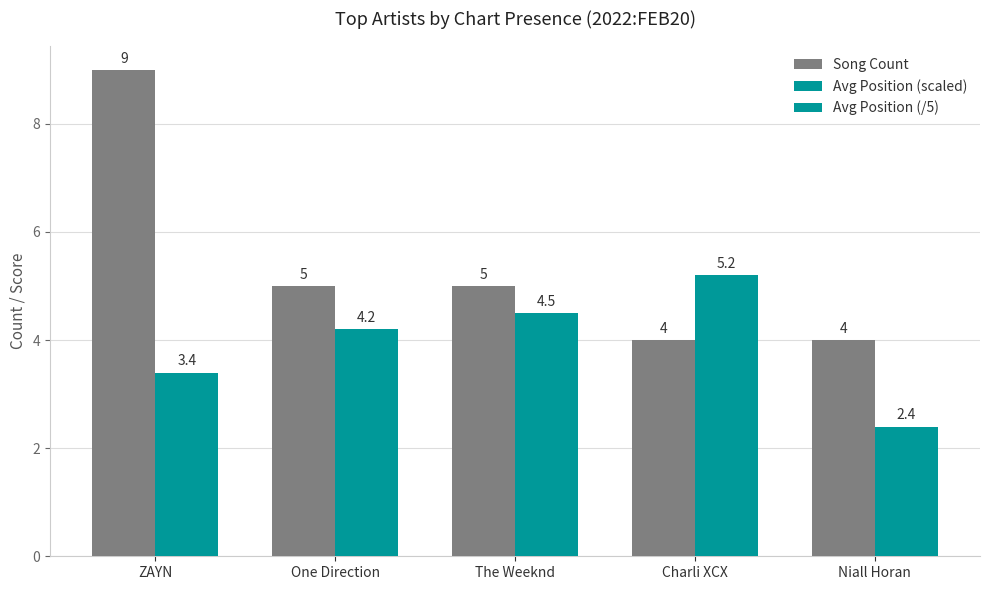

How many groups of bars are there?

5